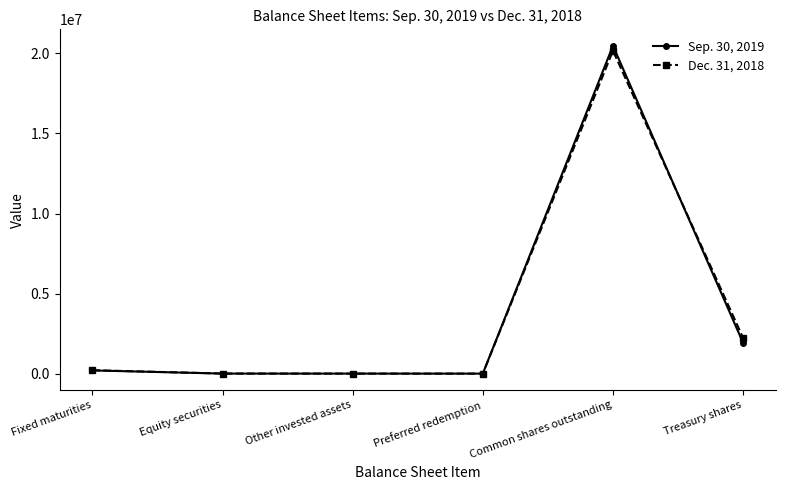

What is the label of the 2nd point from the left?

Equity securities